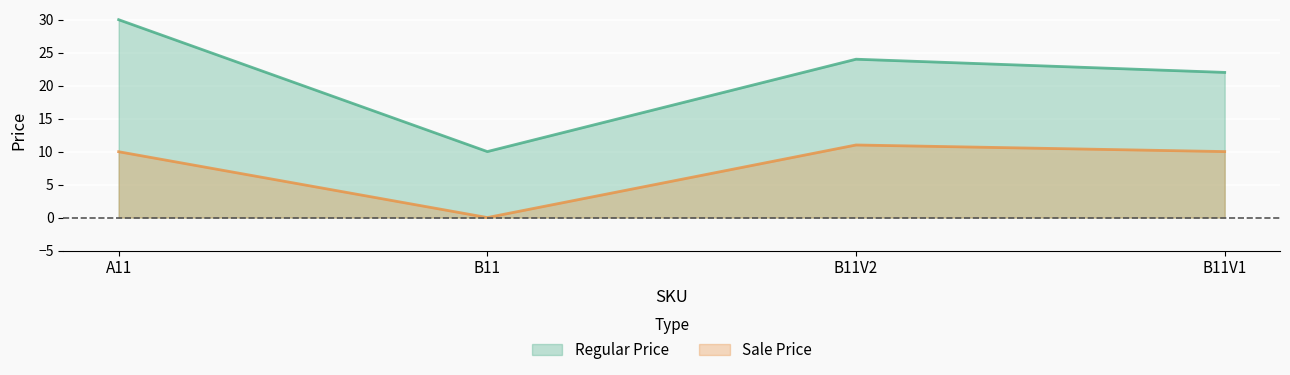

True or false: Regular Price has a value of 10.0 at B11.

True